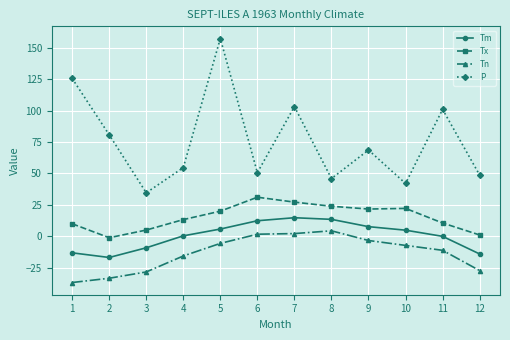

Does the chart display data point markers on the line(s)?

Yes